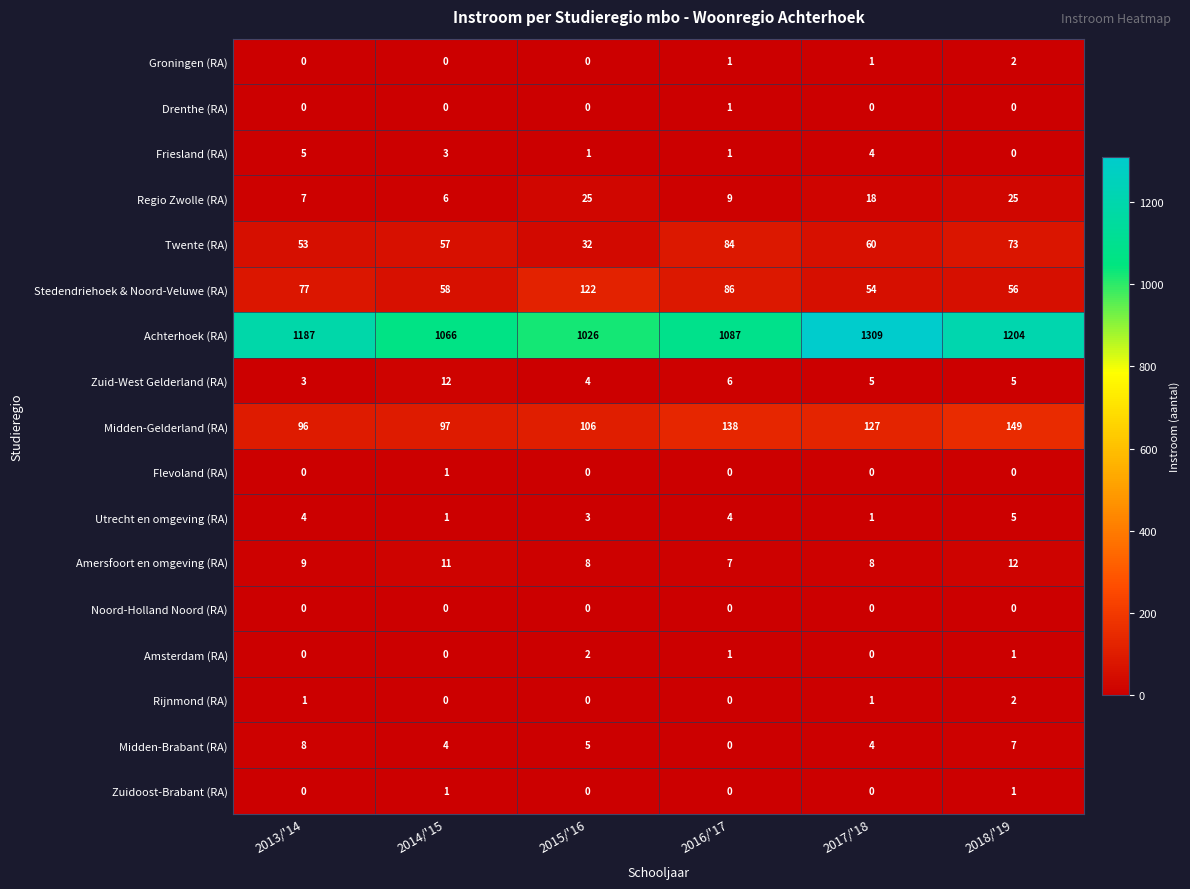

At which label does Groningen (RA) reach its peak?

2018/'19